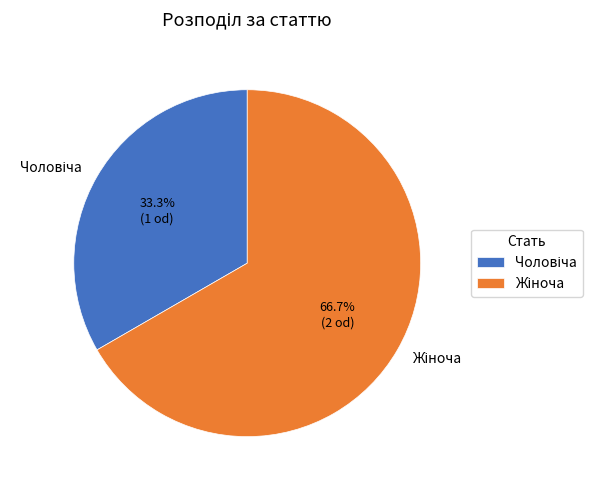

To the nearest percent, what is the difference between the largest and smallest slice percentages?

33%